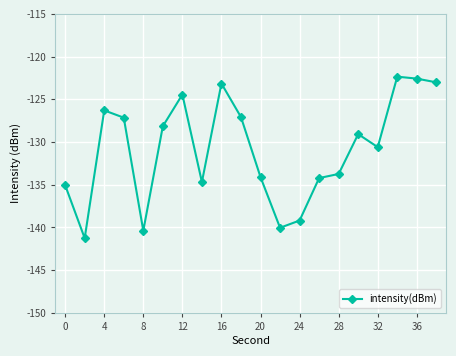

What is the sum of all values?

-2616.6